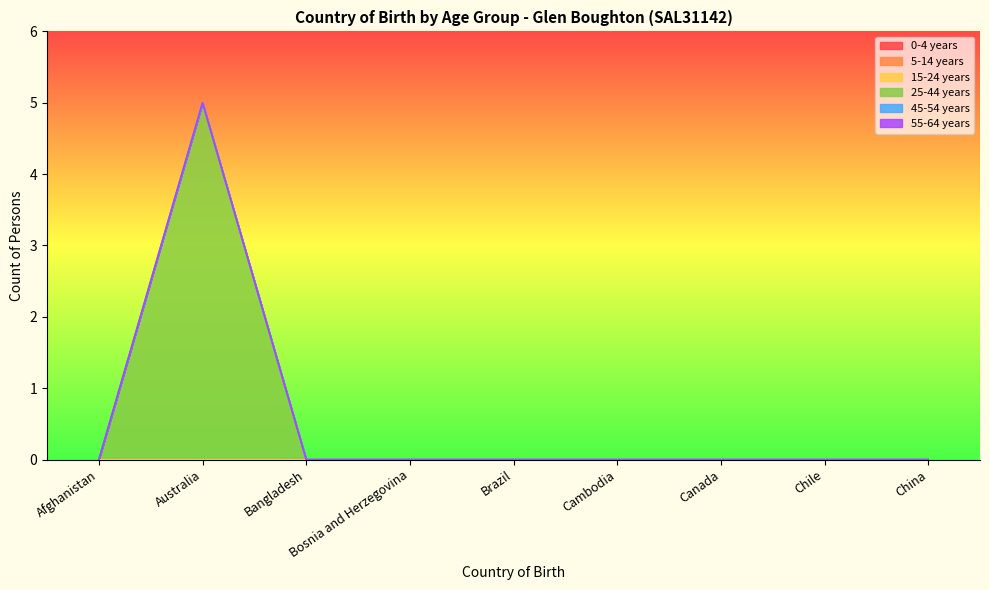

True or false: 55-64 years and 0-4 years cross at least once.

False